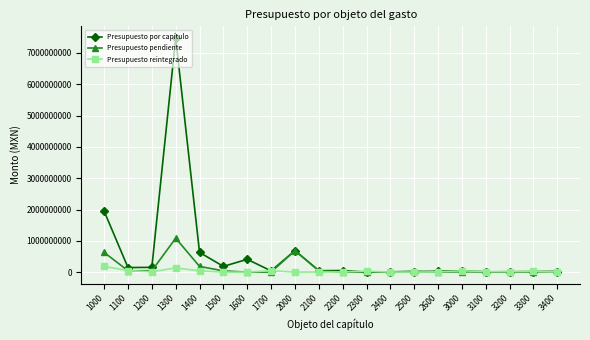

How many series are shown in this chart?

3